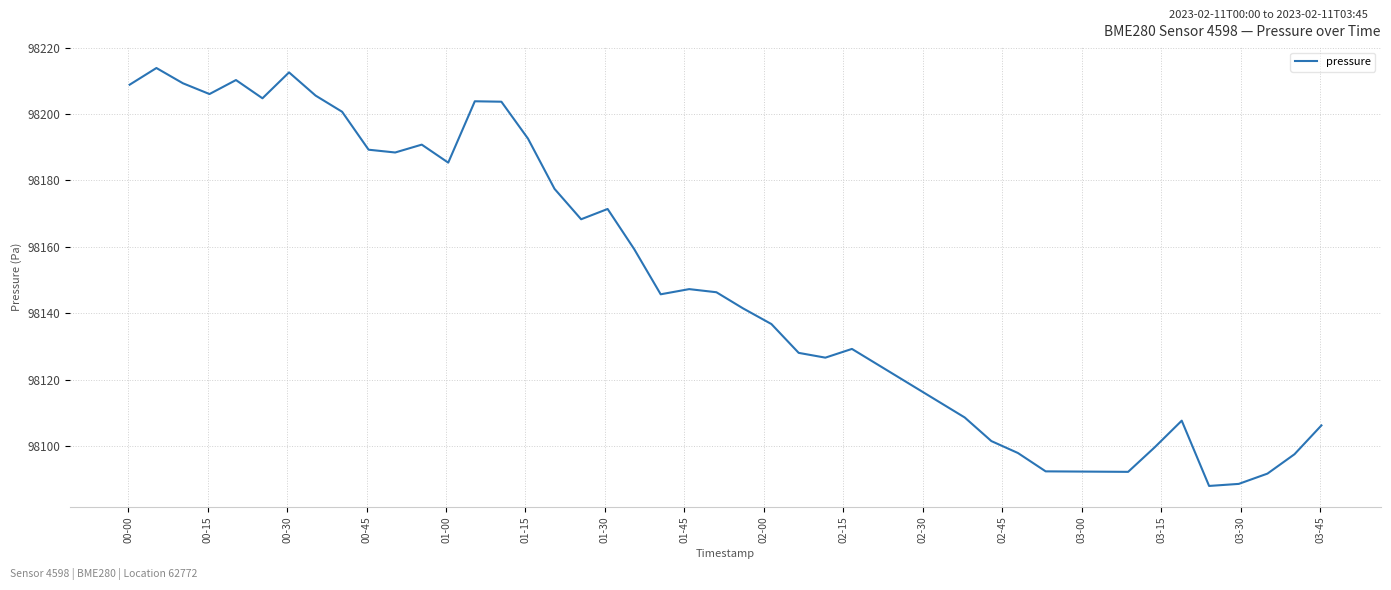

What is the greatest value displayed?

98213.9